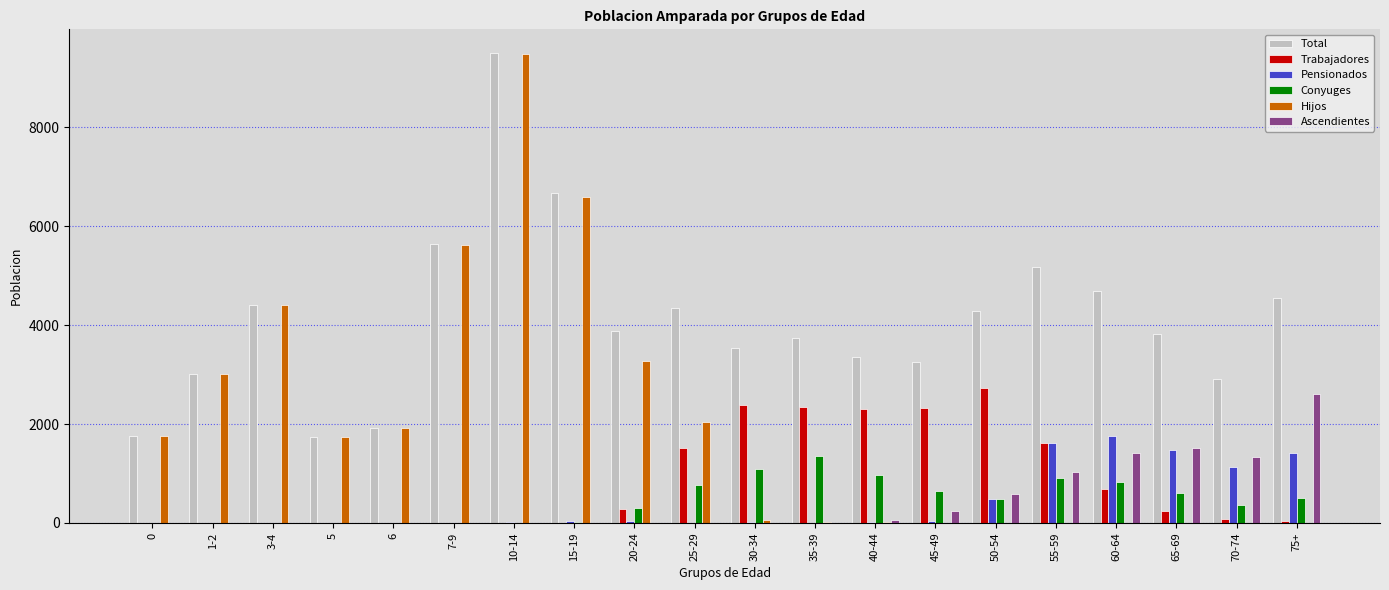

Which series changed the most between 15-19 and 55-59?

Hijos